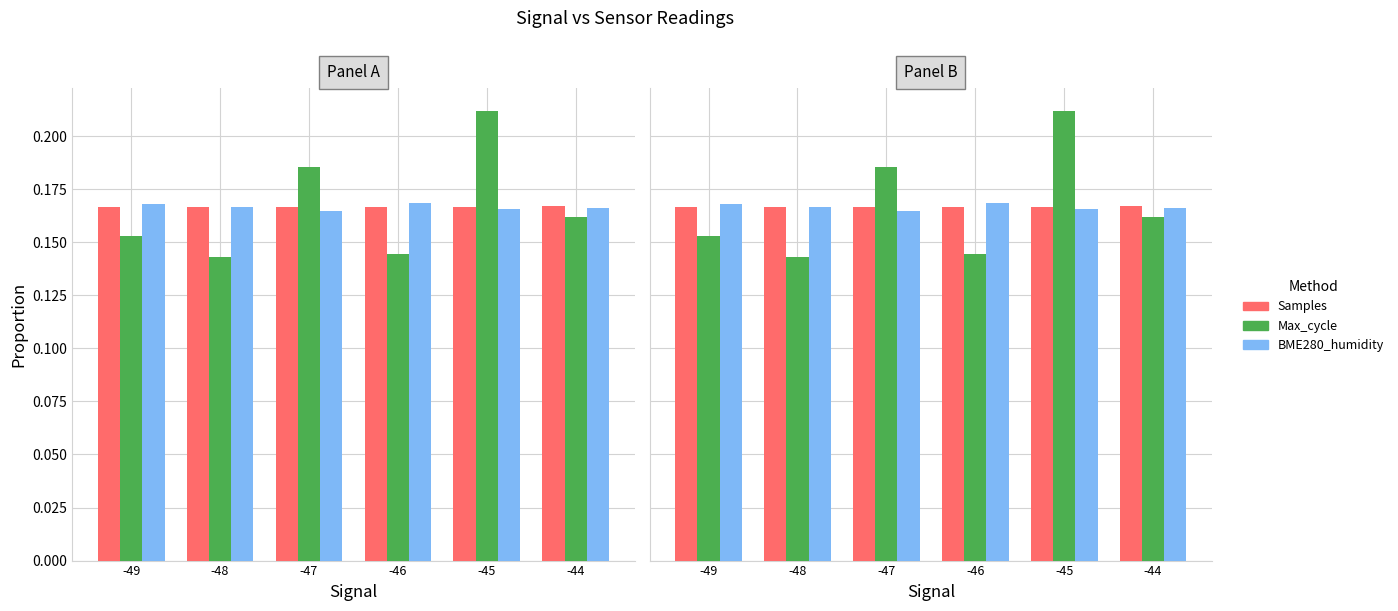

At which label is Max_cycle closest to 0?

-48